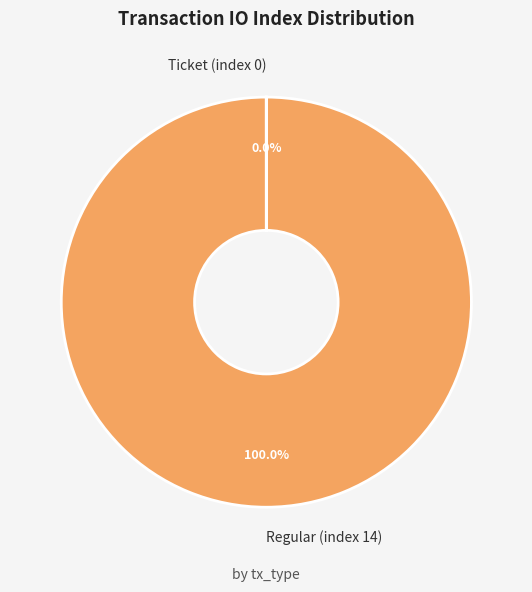

Which slice is the largest?

Regular (index 14)